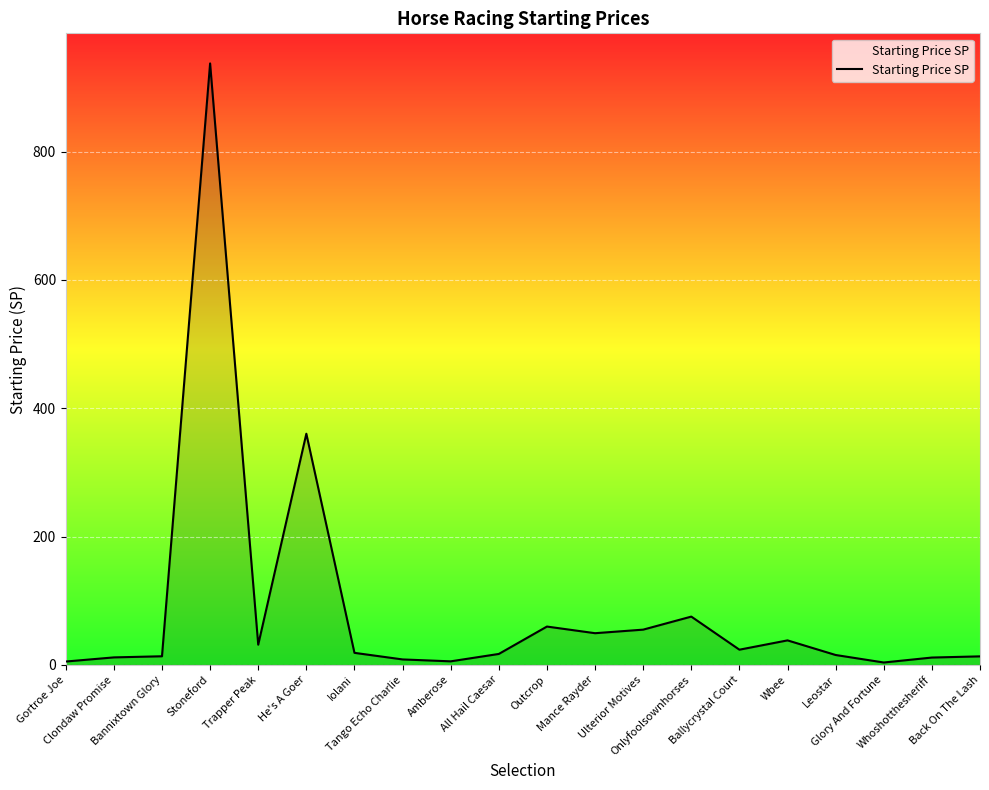

What is the maximum value shown in the chart?

937.3